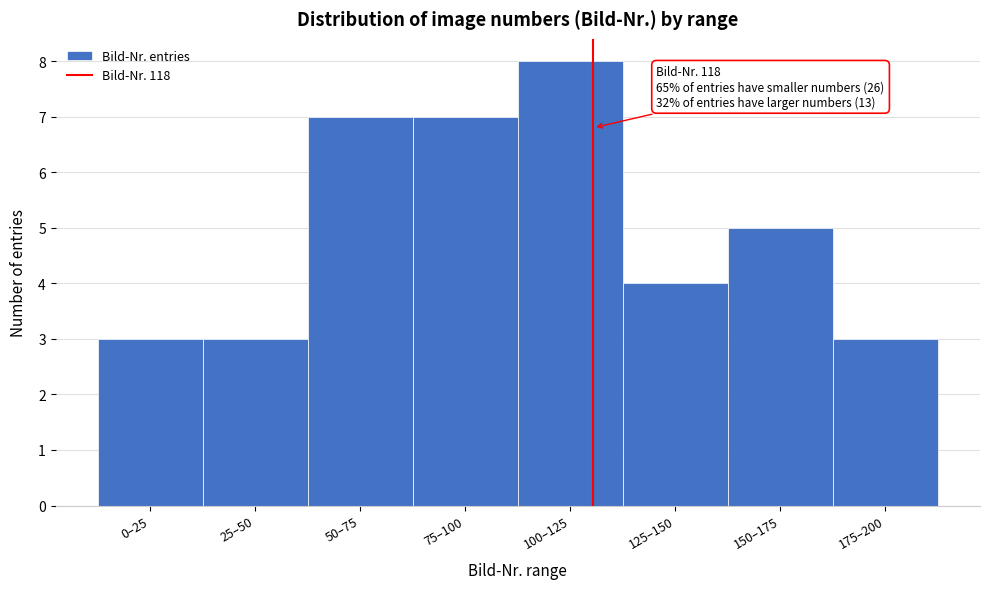

Reading left to right, what are all the values shown in this chart?

3	3	7	7	8	4	5	3